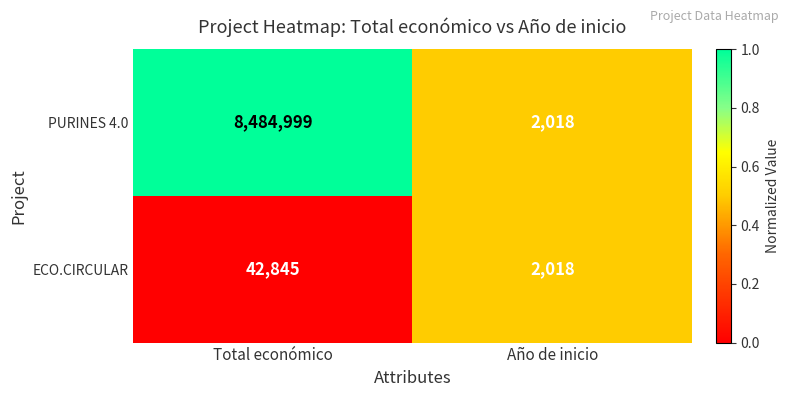

List the series in order of their overall mean, highest first.

PURINES 4.0, ECO.CIRCULAR